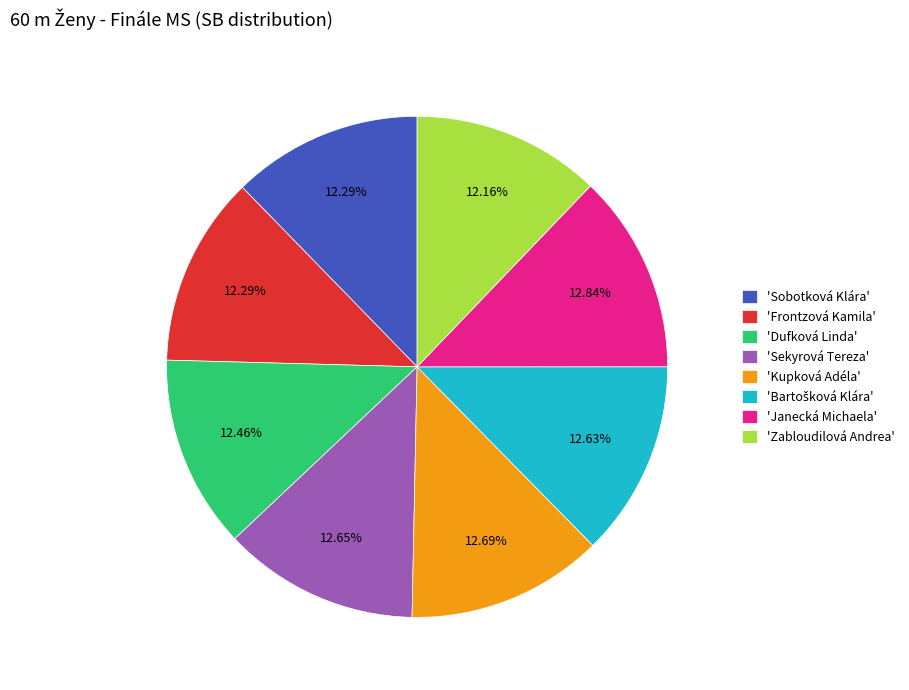

Does any single category account for the majority?

No